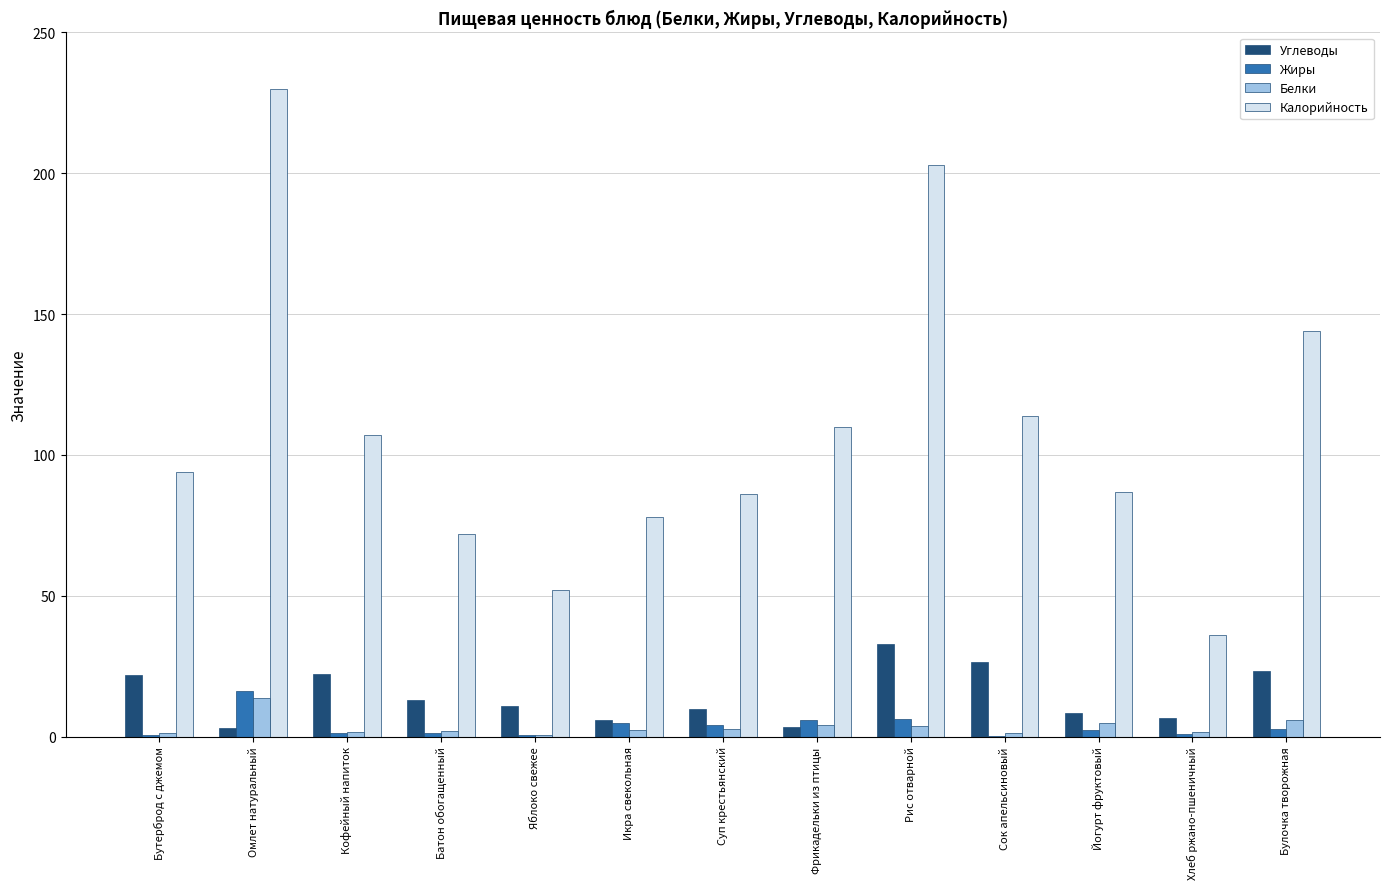

What is the maximum value shown in the chart?

230.0